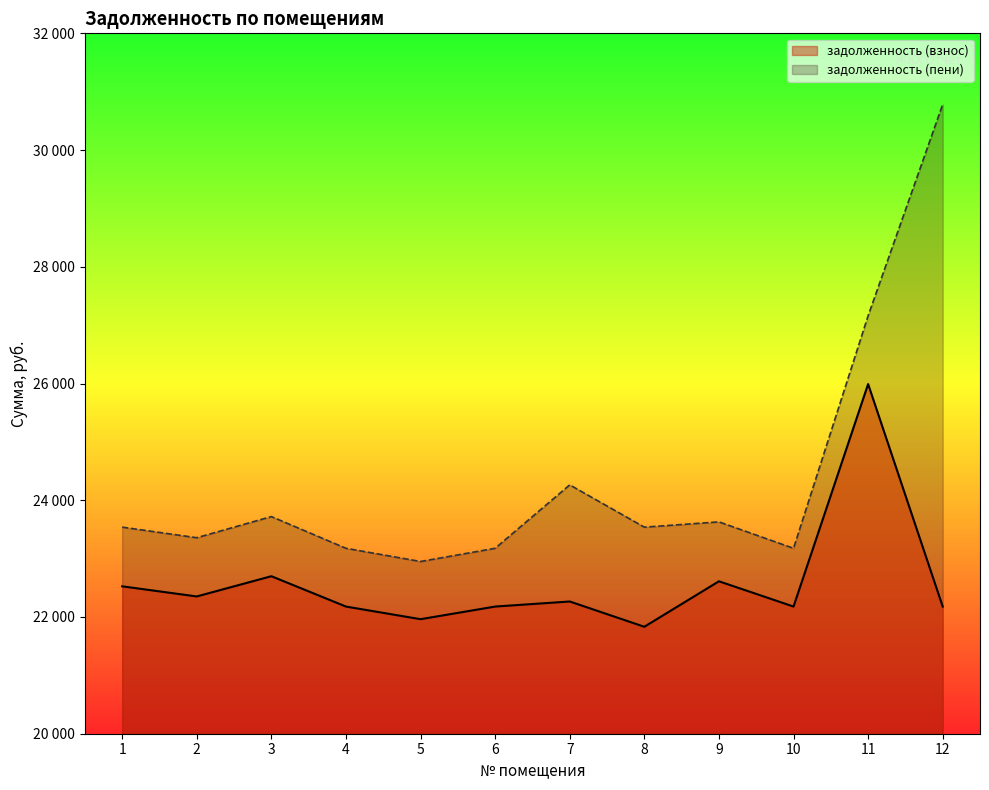

What is the total value across all series at 5?

44913.2